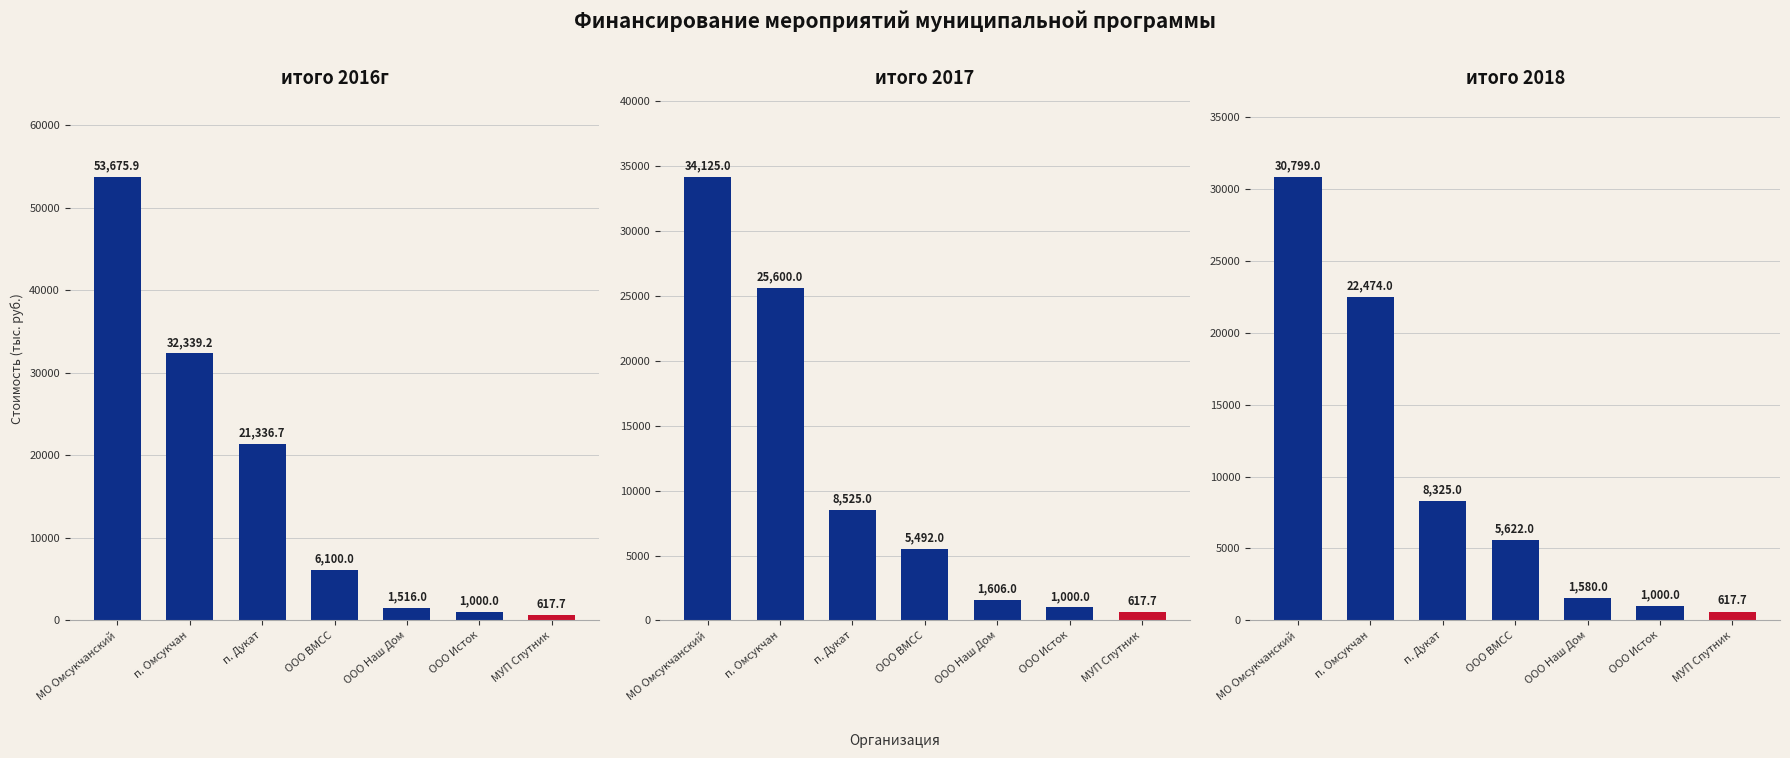

List the labels in order of итого 2018 value, largest first.

МО Омсукчанский, п. Омсукчан, п. Дукат, ООО ВМСС, ООО Наш Дом, ООО Исток, МУП Спутник